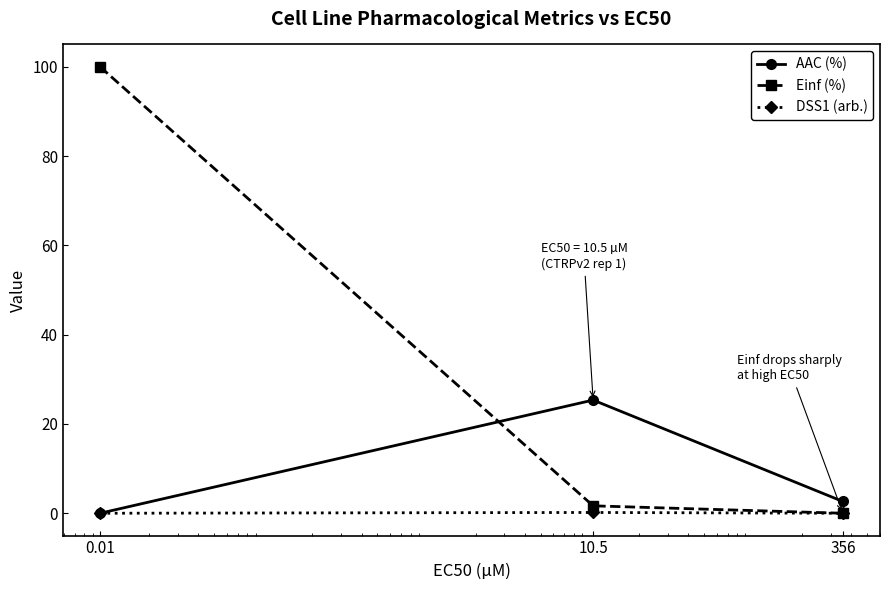

What is the sum of all AAC (%) values?

28.0